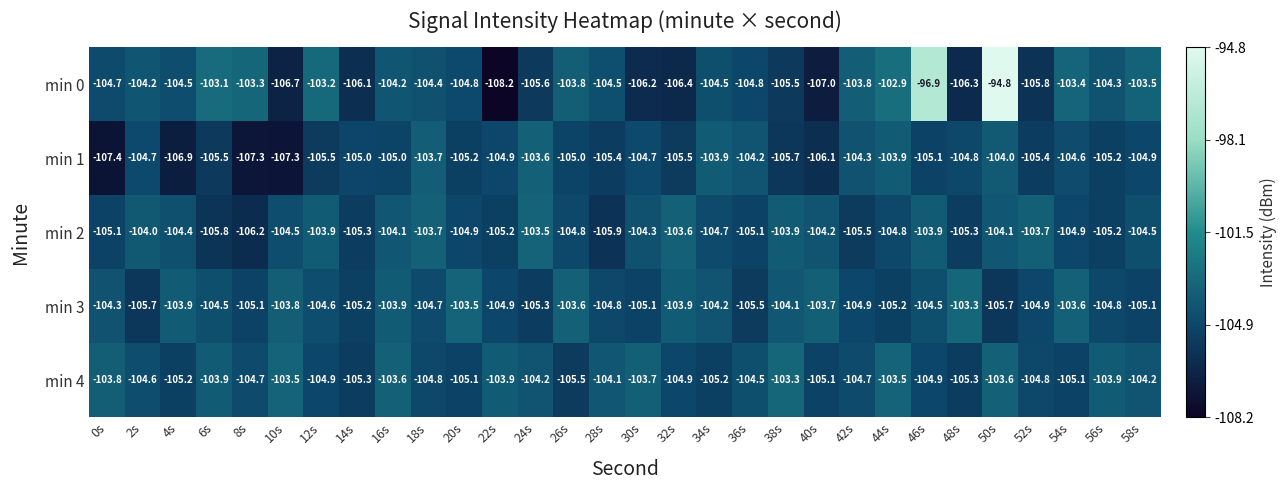

Is it true that min 1 equals -105.1 at 46s?

True